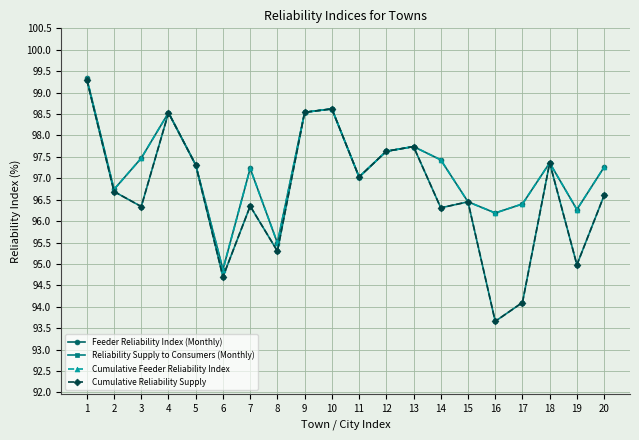

What is the difference between the maximum and second lowest values in the Cumulative Reliability Supply series?

5.2